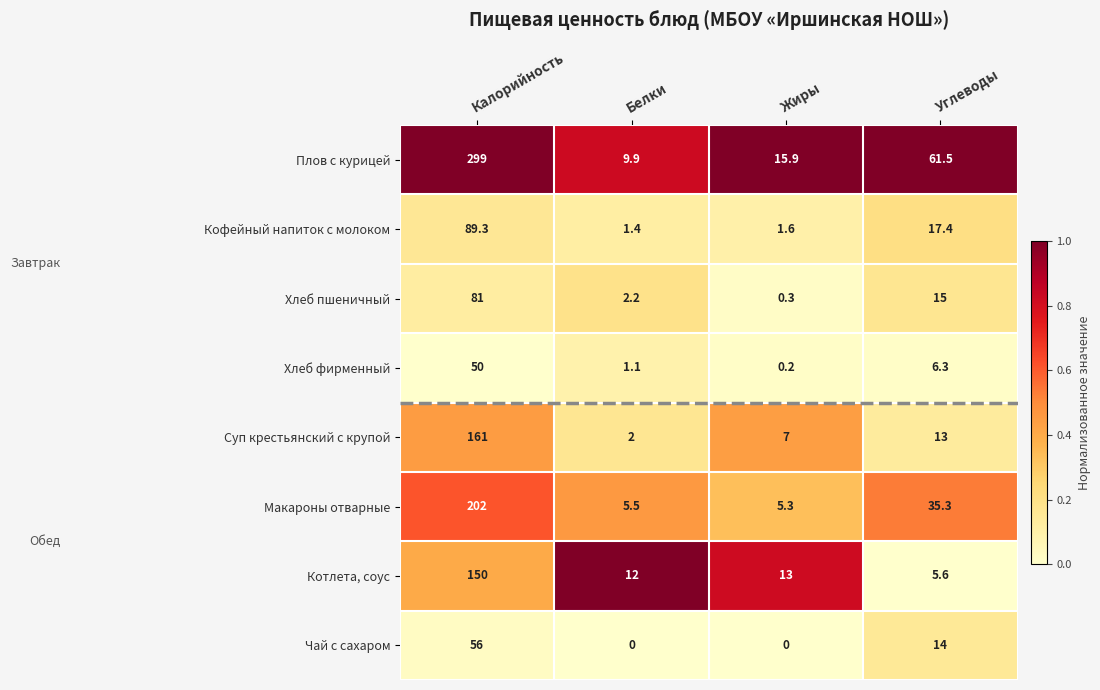

Rank the series at Калорийность from highest to lowest value.

Плов с курицей, Макароны отварные, Суп крестьянский с крупой, Котлета, соус, Кофейный напиток с молоком, Хлеб пшеничный, Чай с сахаром, Хлеб фирменный